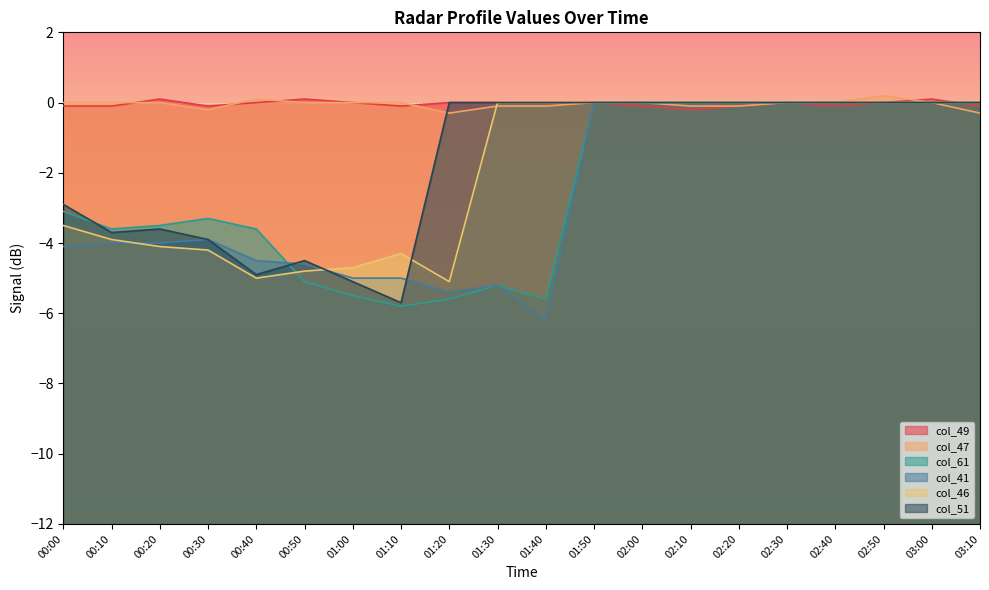

What is the label of the 7th point from the left?

01:00